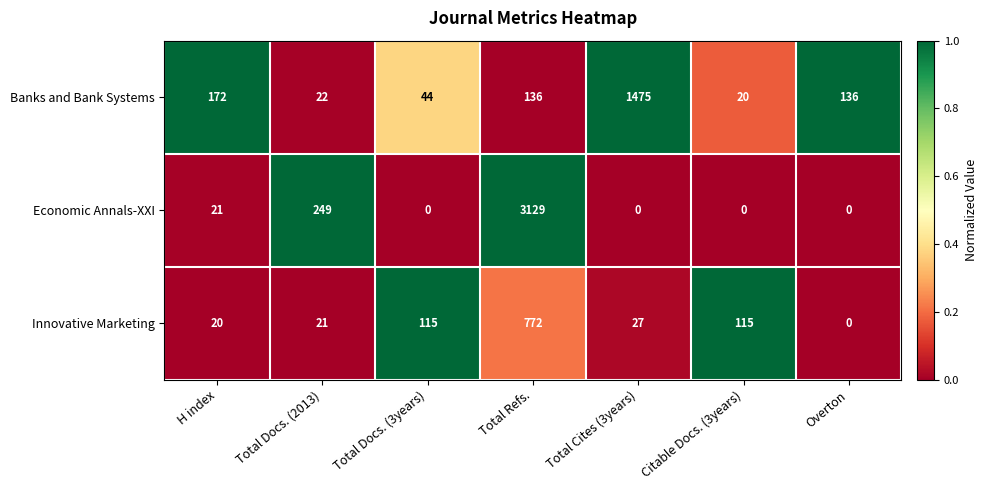

Count the number of data series in this chart.

3